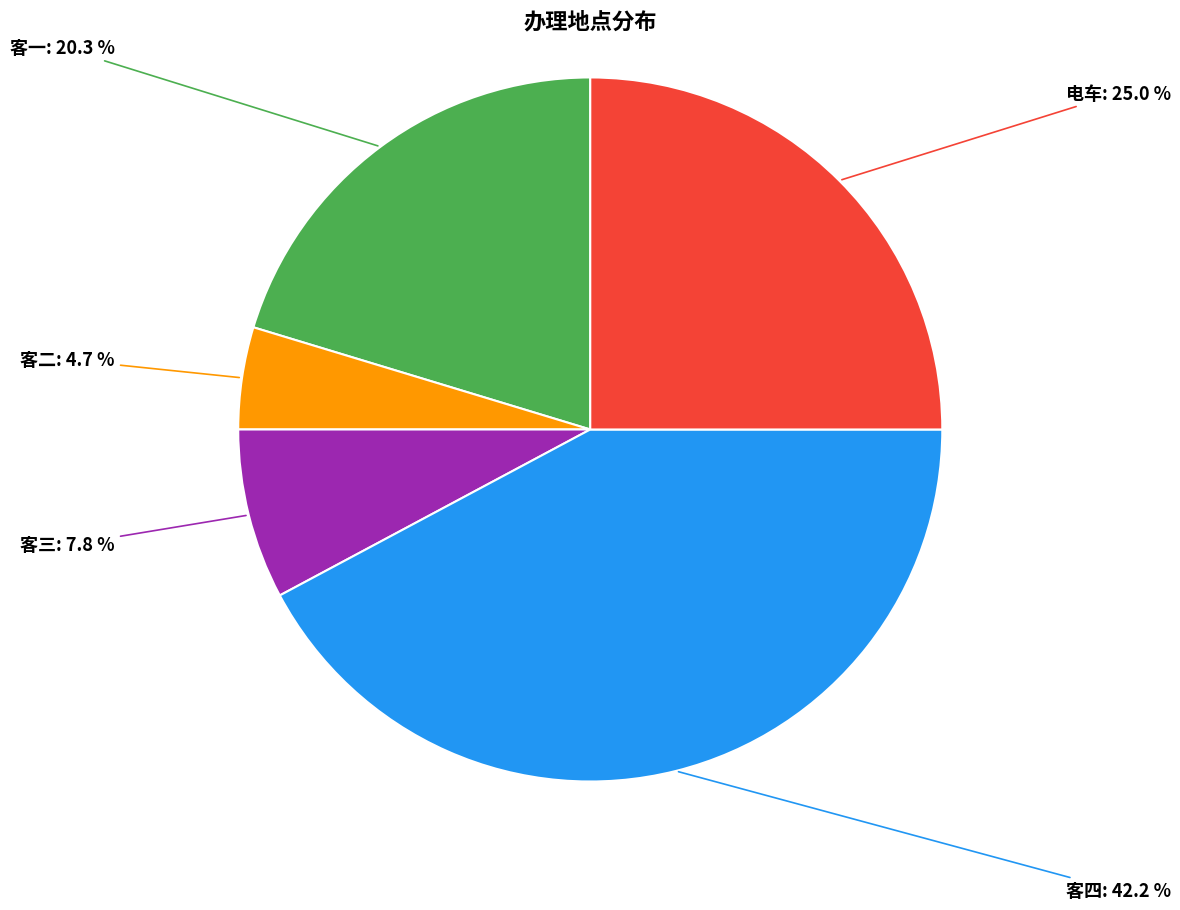

What is the total percentage of 客一 and 客二?

25.0%